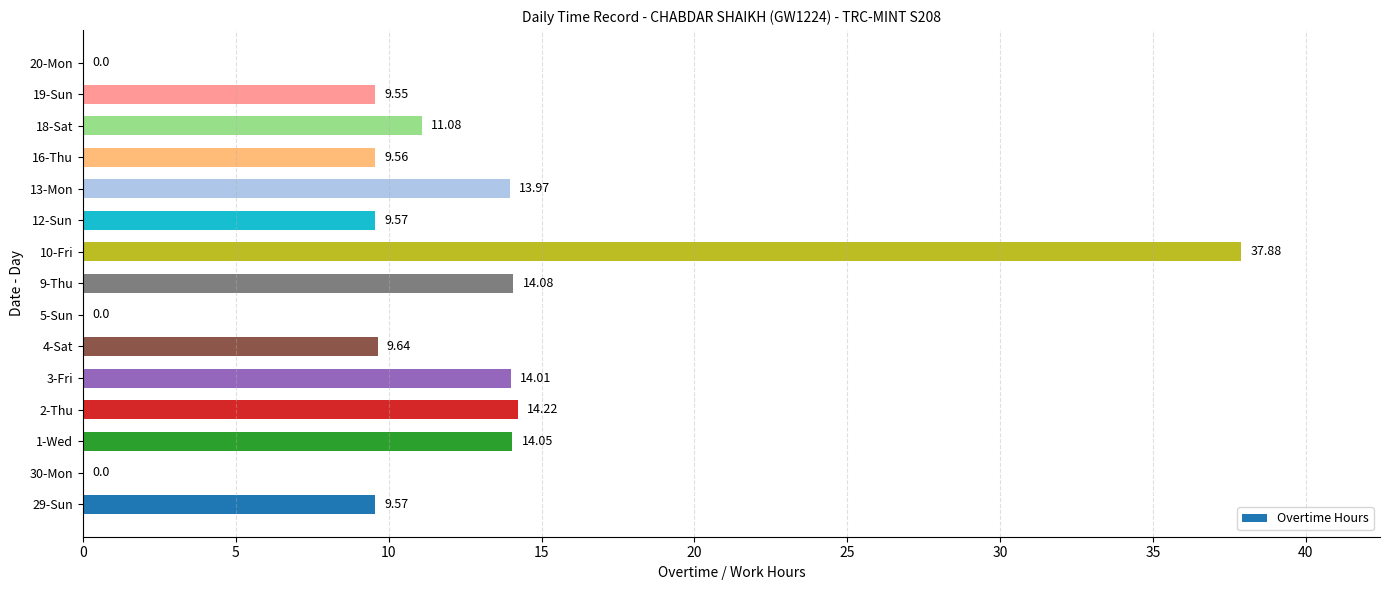

What is the sum of all values?

167.2